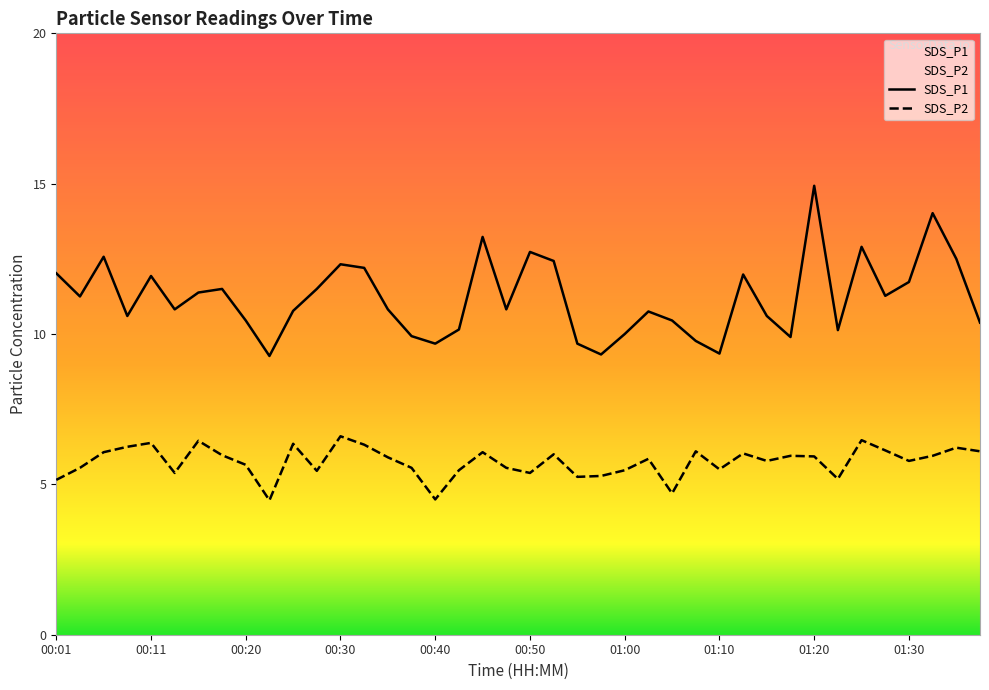

True or false: SDS_P1 and SDS_P2 cross at least once.

False